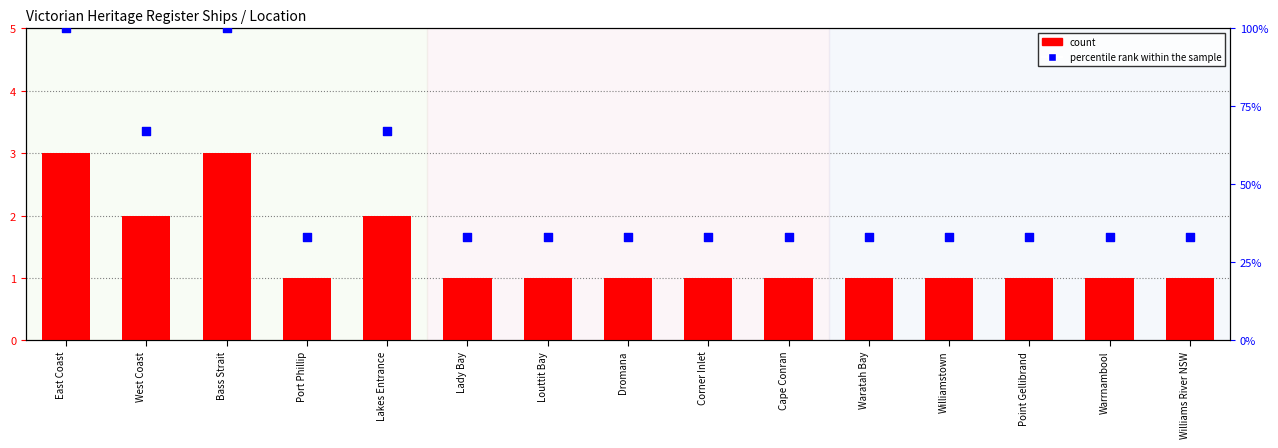

Which series reaches the maximum Y coordinate?

percentile rank within the sample